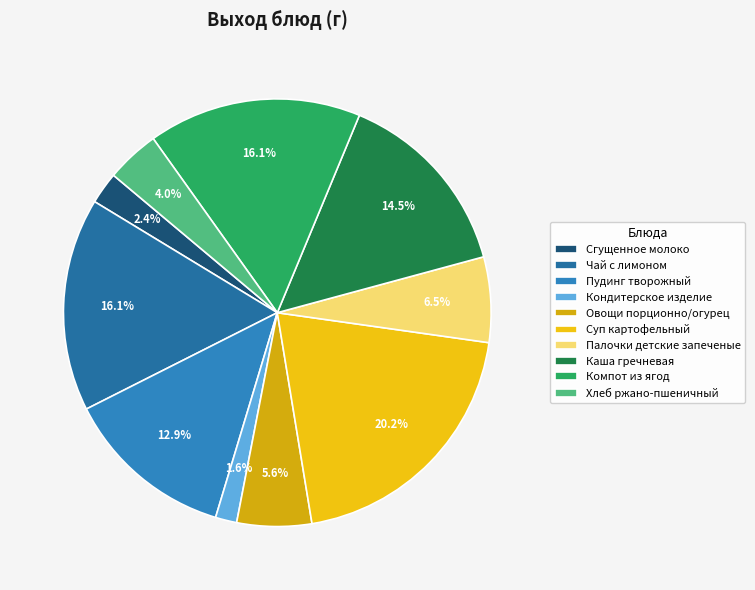

Combined, what portion of the pie is Каша гречневая and Компот из ягод?

30.6%